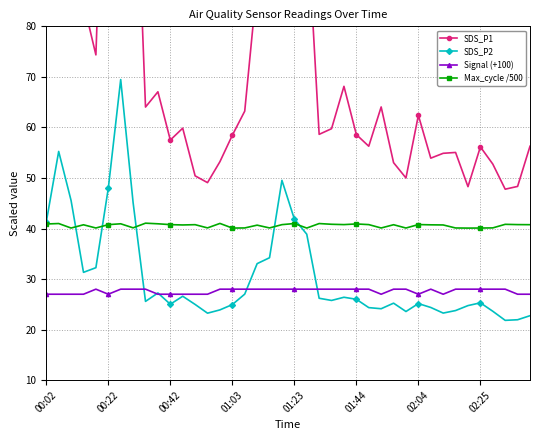

In Signal (+100), how many points are lower than both neighbors (excluding endpoints)?

4